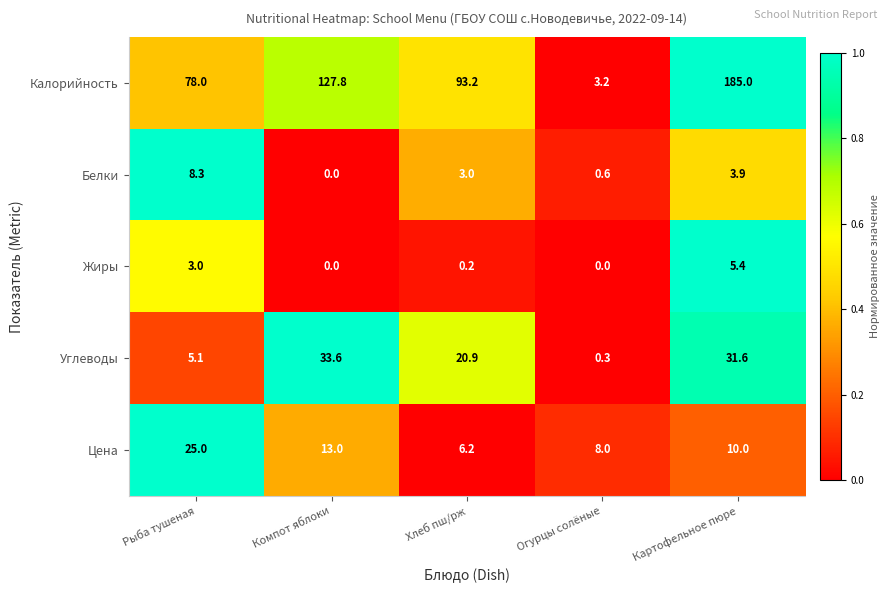

The Жиры series shows 0.0 at Компот яблоки. True or false?

True